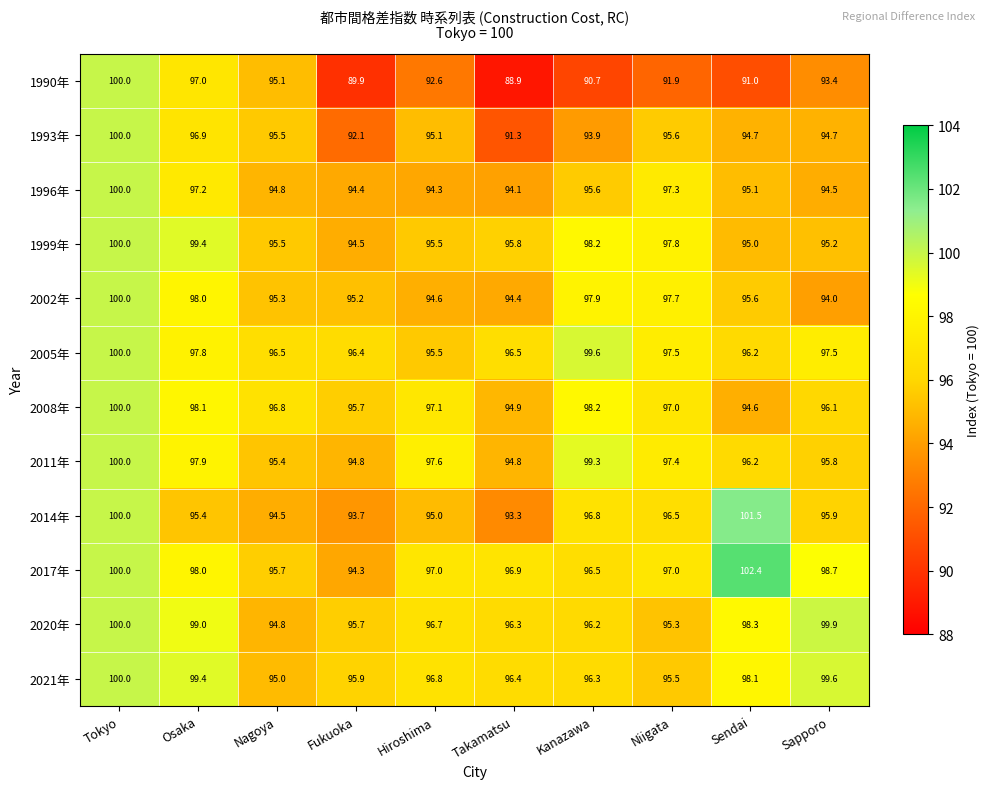

The value of 2005年 at Takamatsu is 96.5. True or false?

True